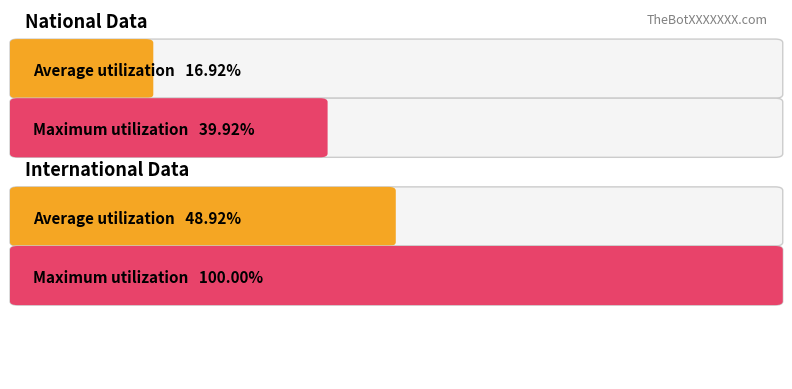

True or false: international has a value of 1962 at 2007-12-19.

False